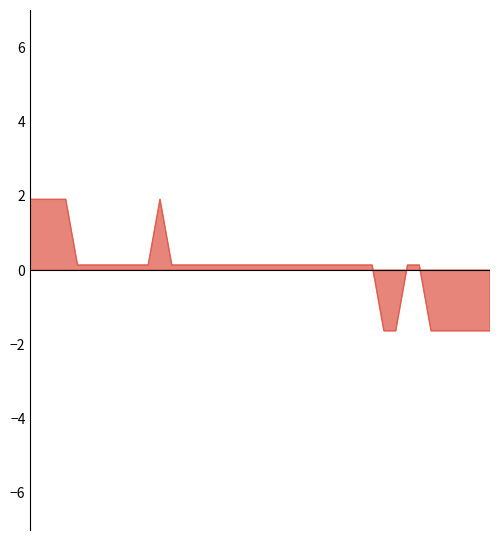

What is the difference between the maximum and minimum values?

3.5